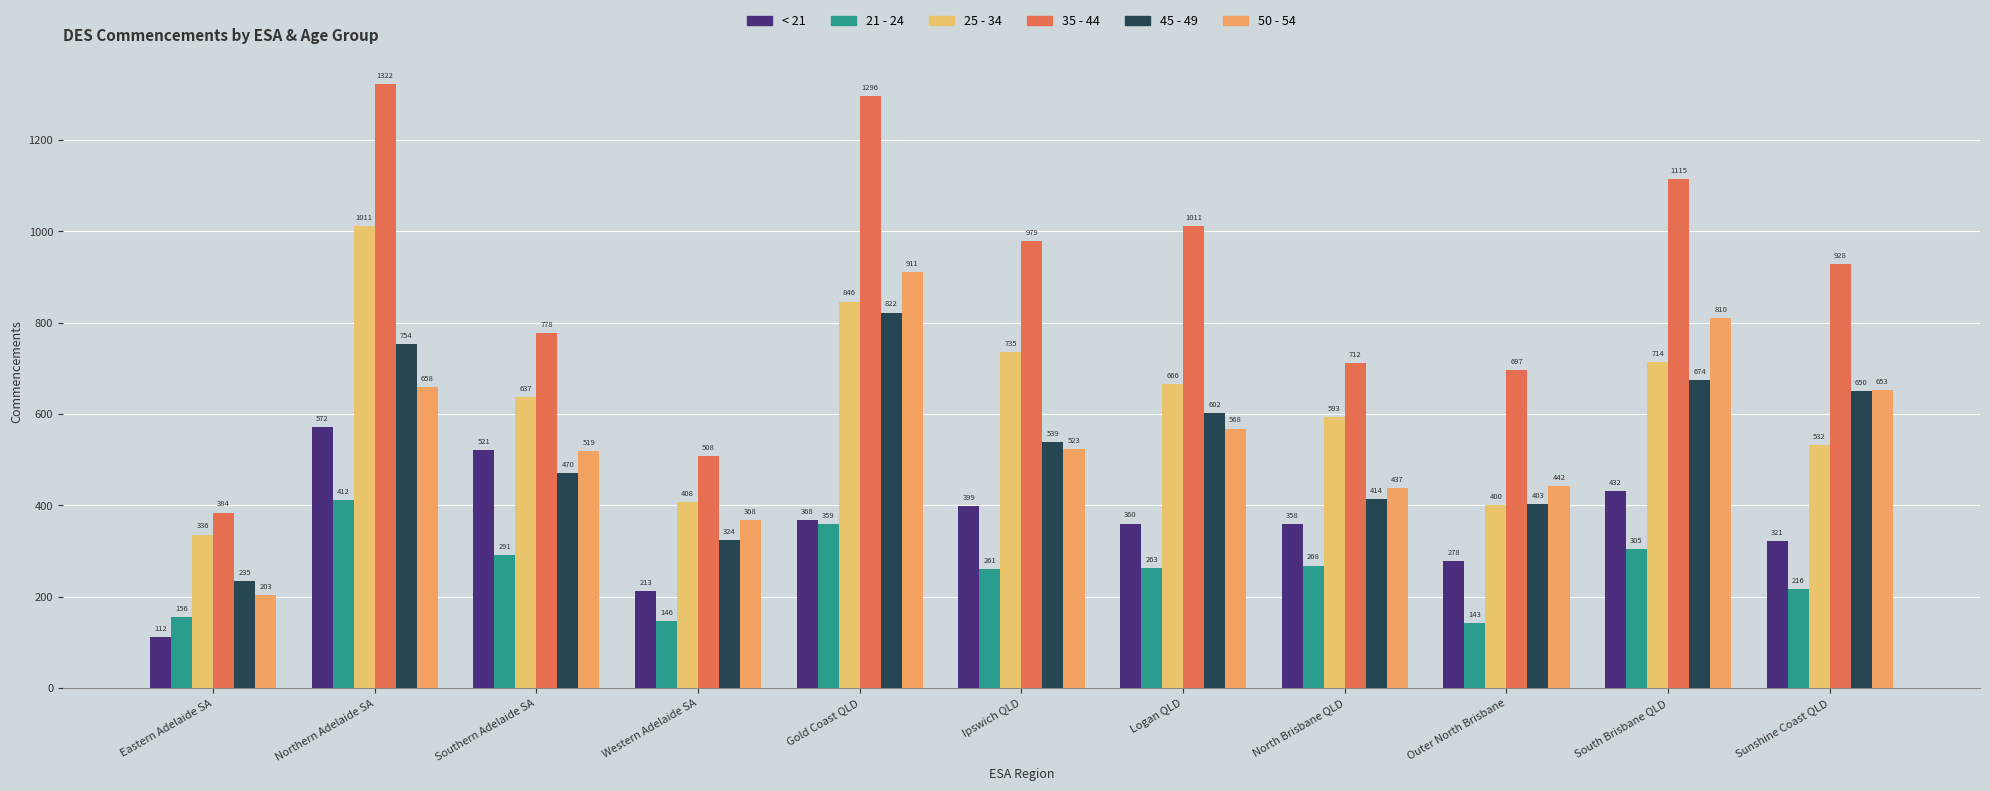

Does the chart contain stacked bars?

No